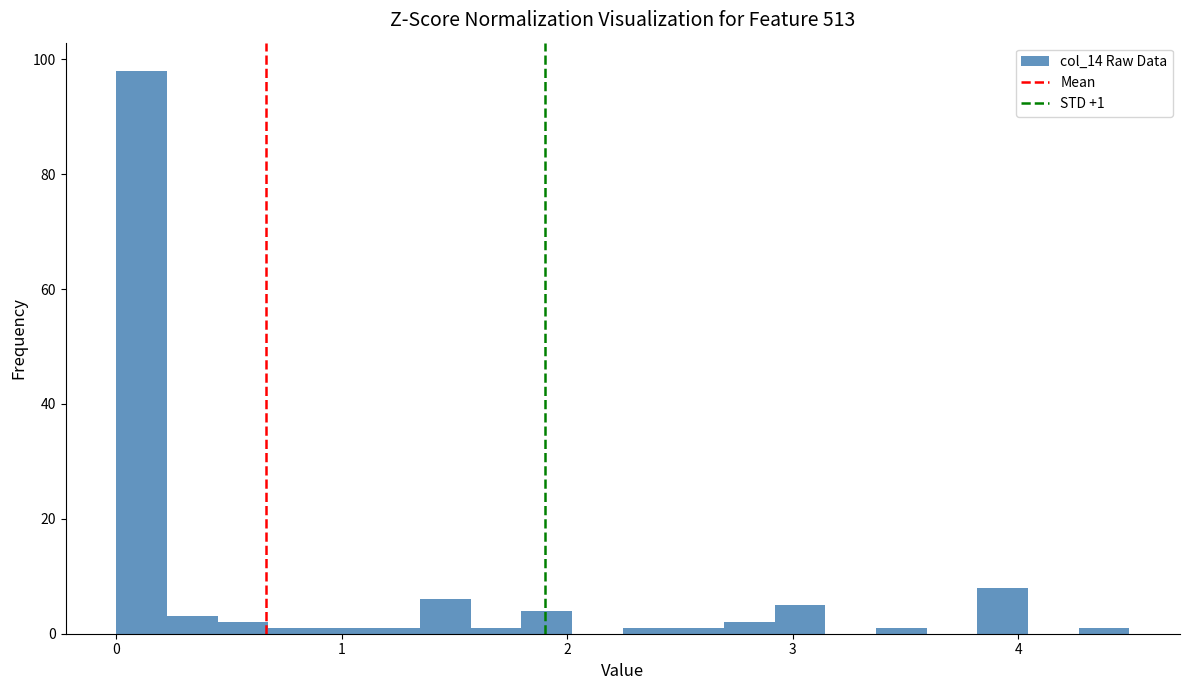

Read against the x-axis, roughly where is the centre of the tallest bar?

0.1